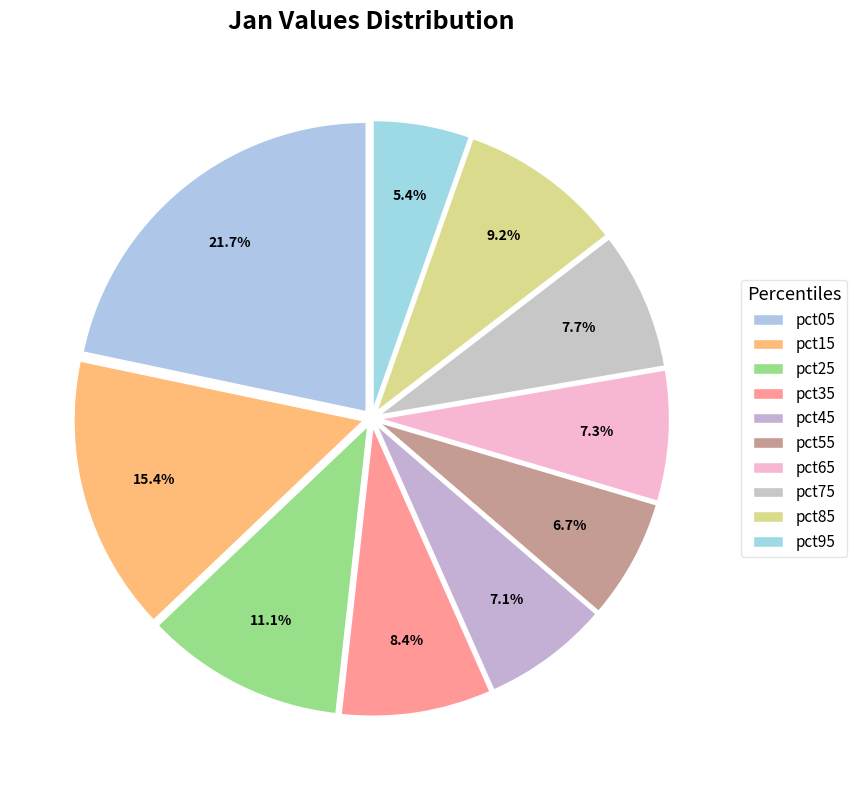

How many segments does this pie chart have?

10